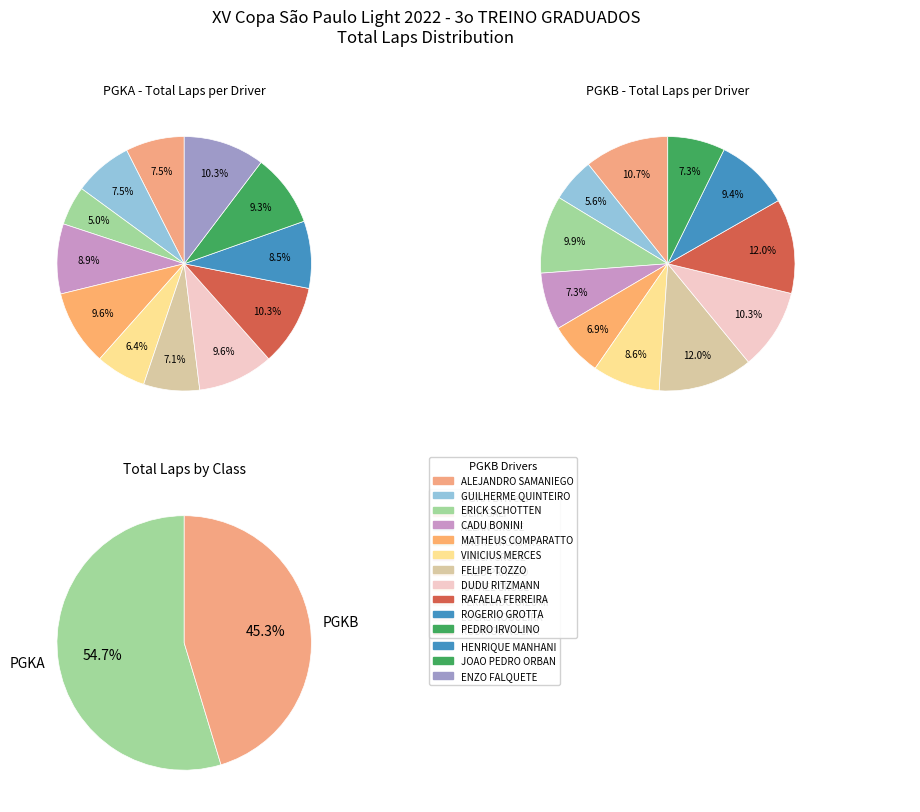

Is it true that 5 is 6% of the pie?

True